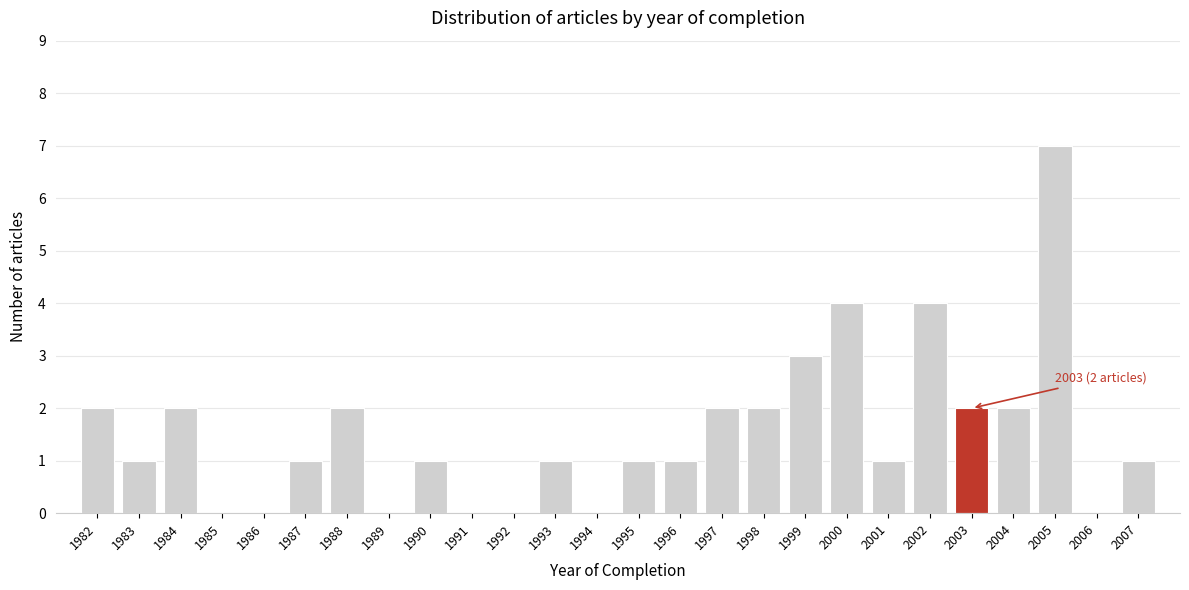

Reading left to right, what are all the values shown in this chart?

1982=2	1983=1	1984=2	1985=0	1986=0	1987=1	1988=2	1989=0	1990=1	1991=0	1992=0	1993=1	1994=0	1995=1	1996=1	1997=2	1998=2	1999=3	2000=4	2001=1	2002=4	2003=2	2004=2	2005=7	2006=0	2007=1